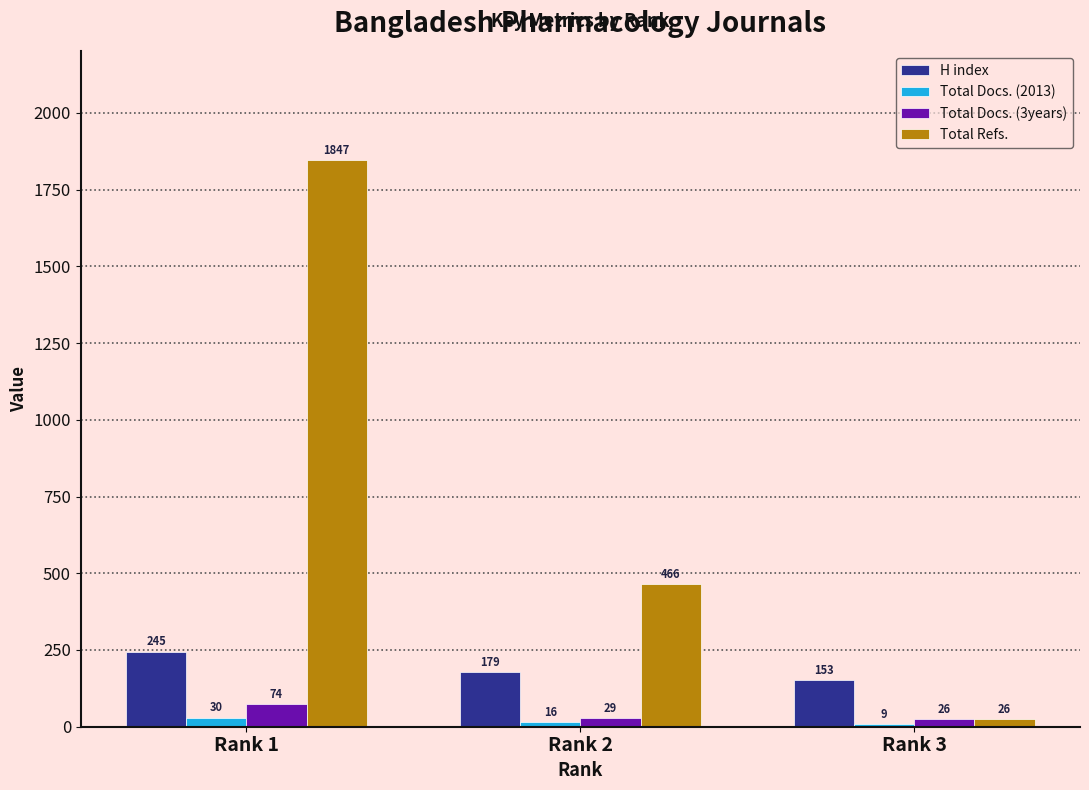

Is the value of Total Docs. (3years) at Rank 1 greater than the value of H index at Rank 3?

No